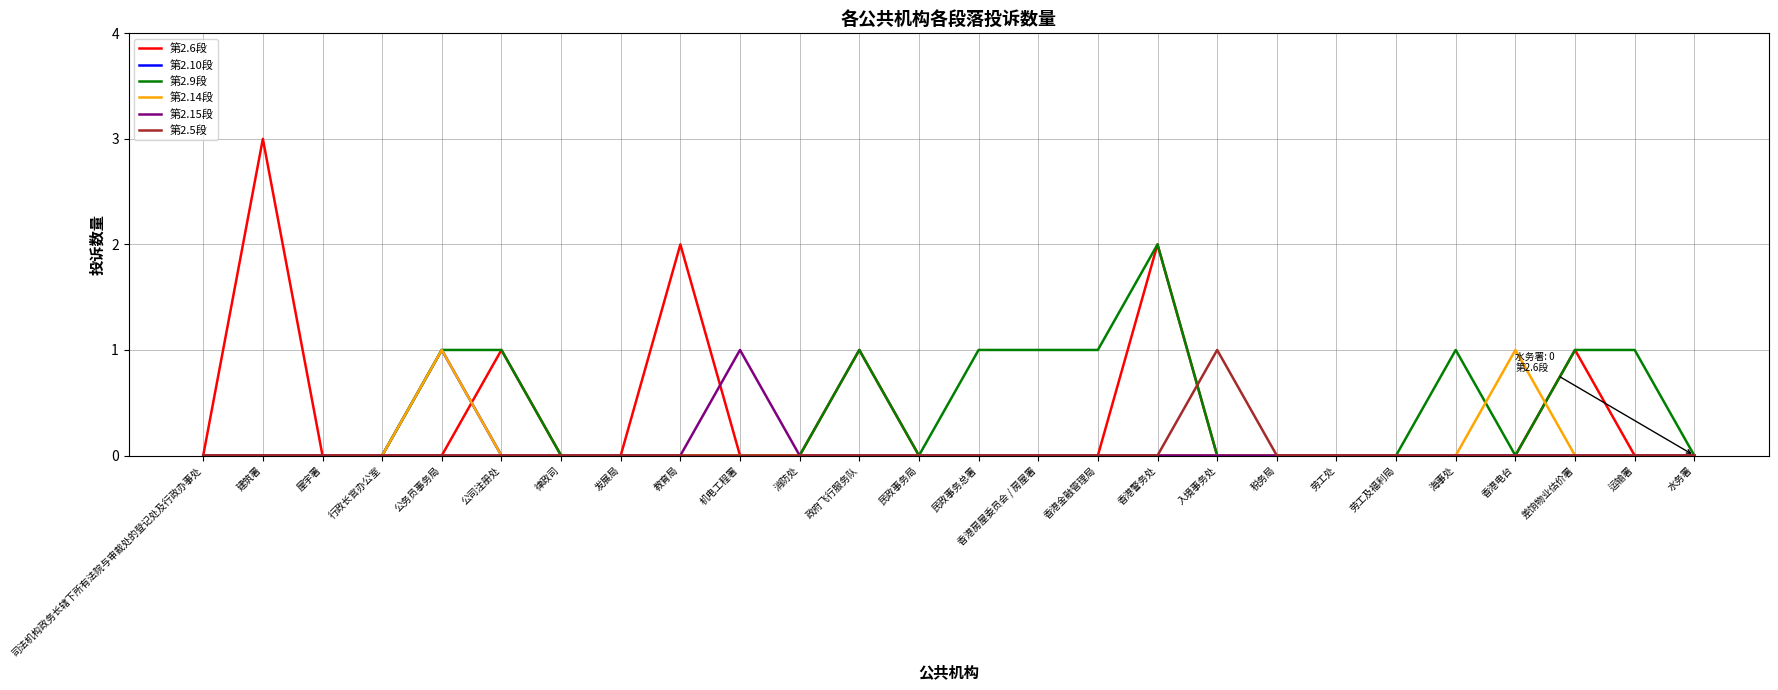

Between 民政事务总署 and 差饷物业估价署, which series saw the biggest shift?

第2.6段